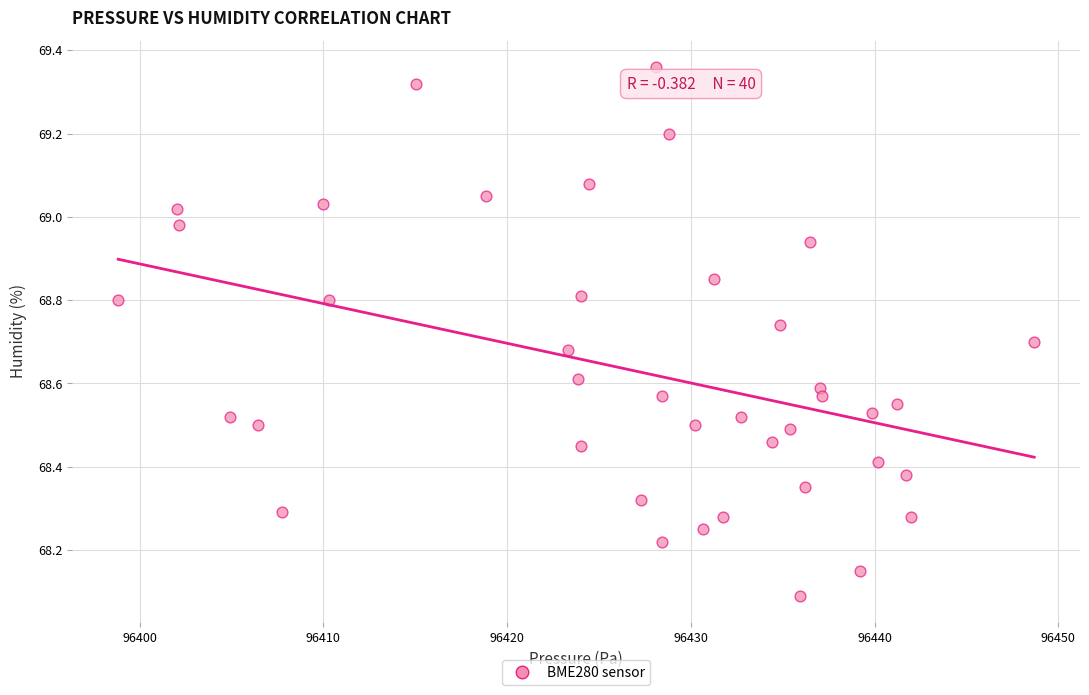

What is the range of X values (max minus min)?

49.9